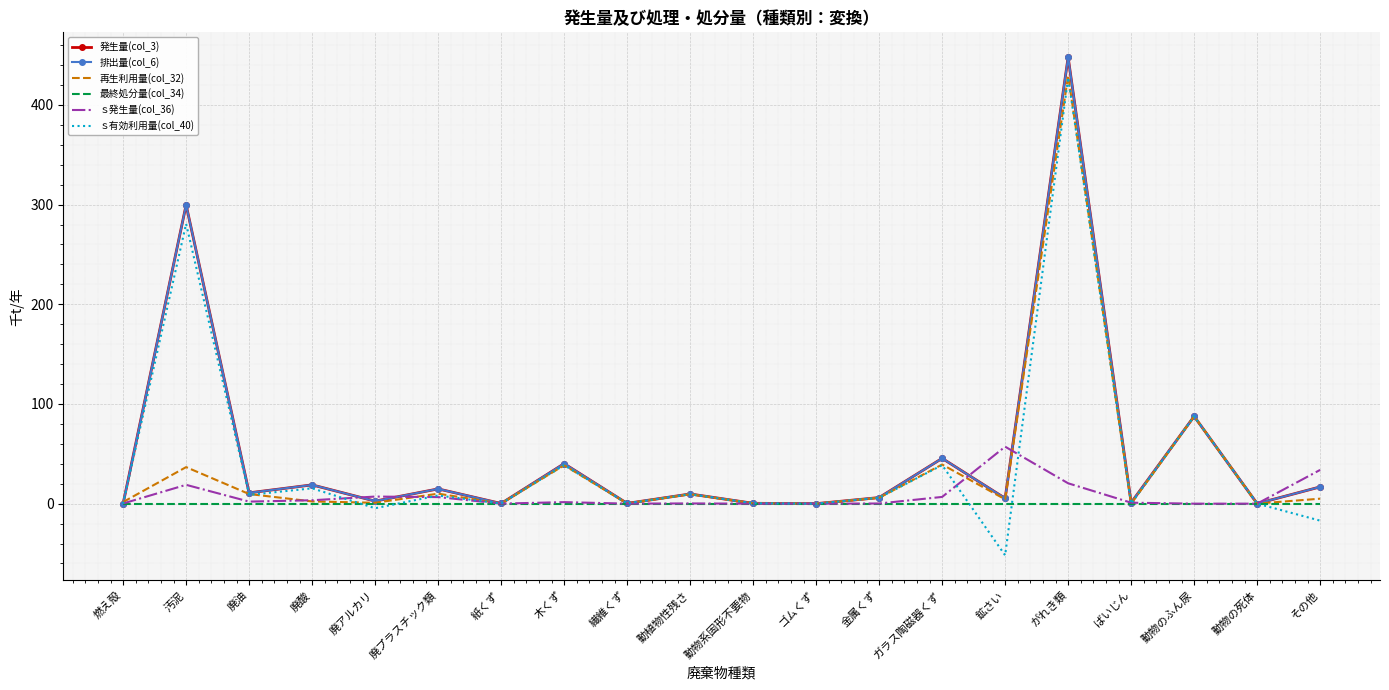

What position from the right is 動物の死体?

2